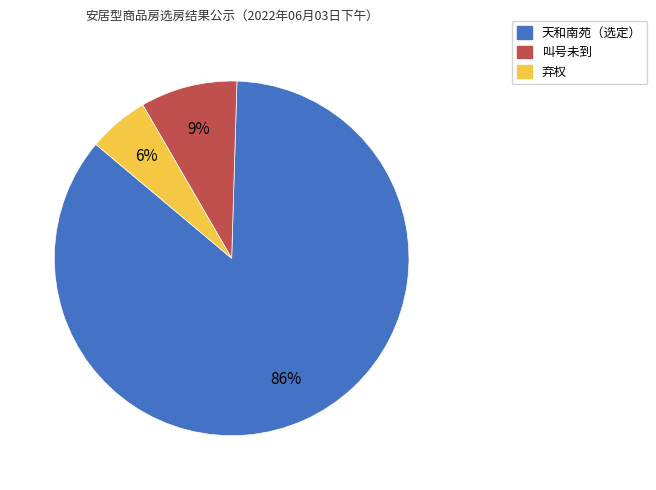

Is there any slice that represents more than half of the pie?

Yes